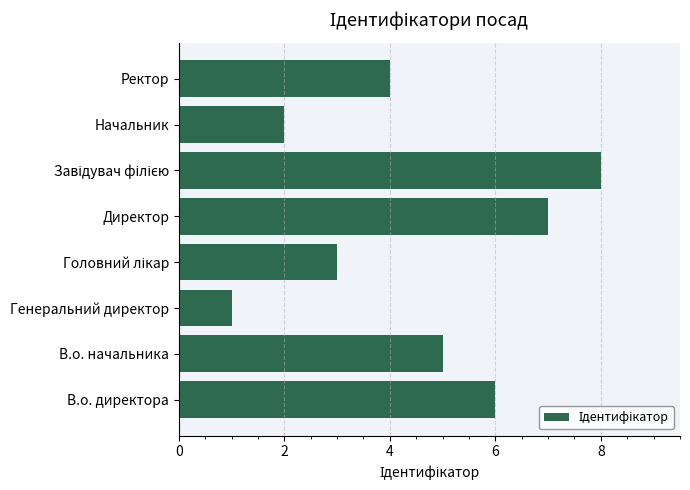

What value does the data have at В.о. директора?

6